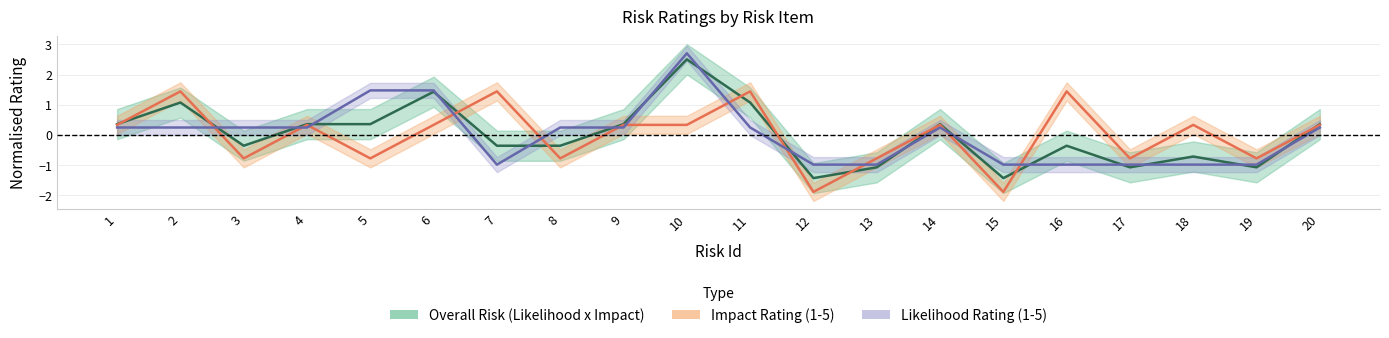

Where is the first local maximum for Impact Rating (1-5)?

2